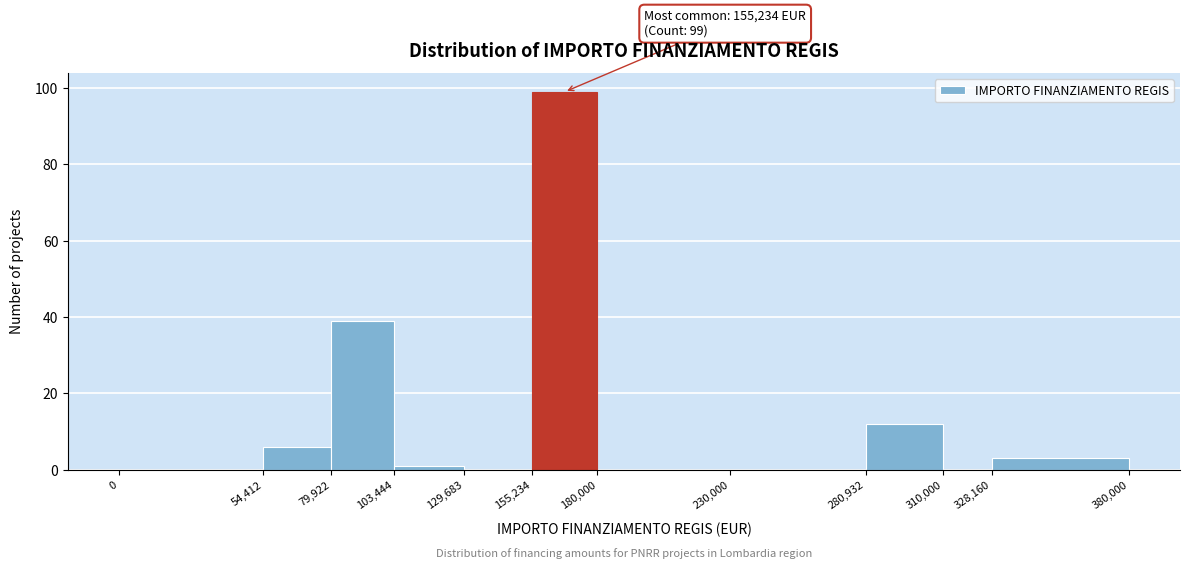

Which range on the x-axis has the tallest bar?

155,234 to 180,000